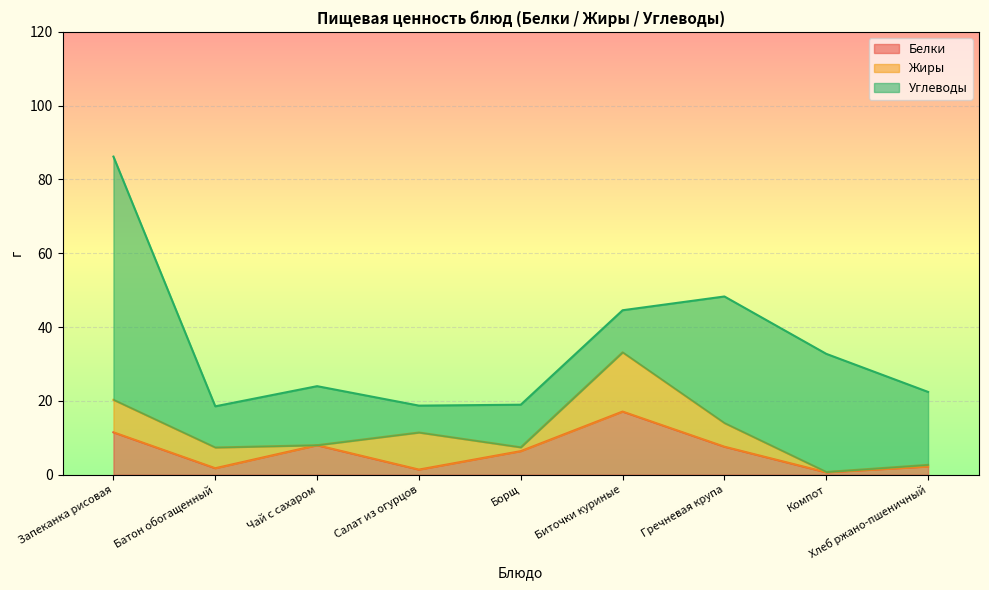

What is the total value across all series at Батон обогащенный?

18.5